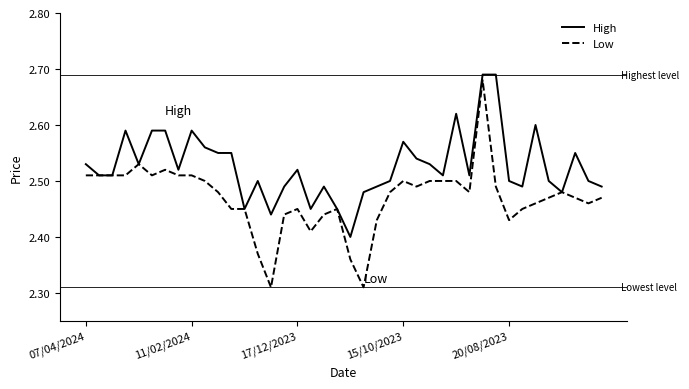

Rank the series by their average value, from highest to lowest.

High, Low